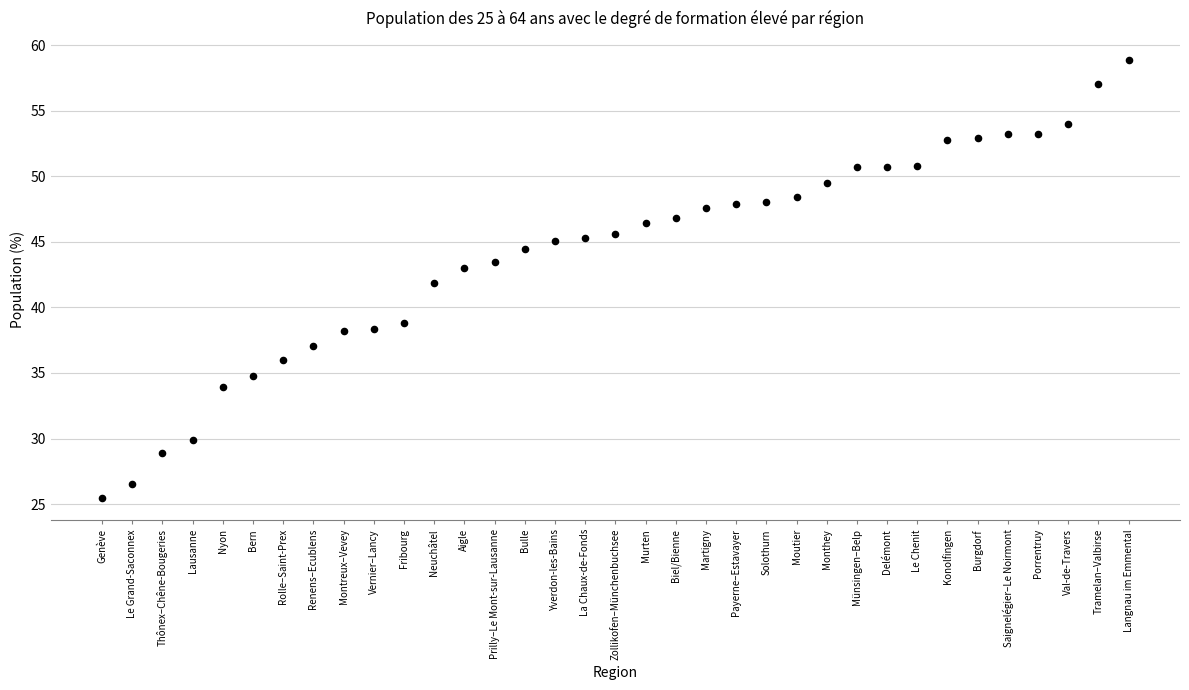

What is the range of Y values (max minus min)?

33.4